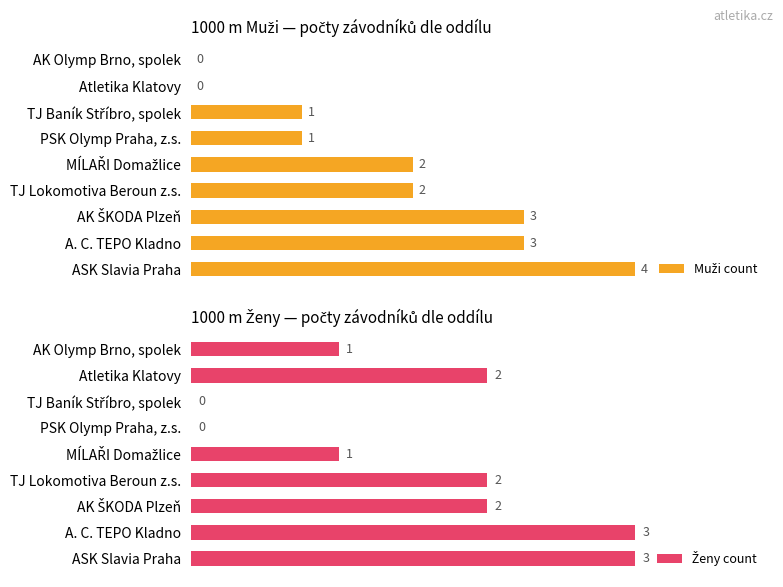

What is the total value across all series at A. C. TEPO Kladno?

6